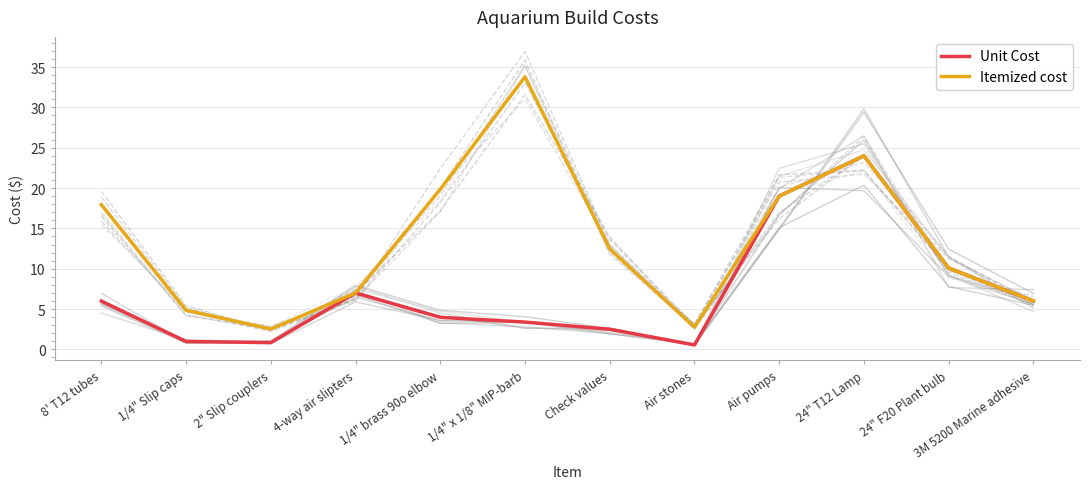

Reading left to right, what are all the values shown in this chart?

Unit Cost: 6.0	1.0	0.8	7.0	4.0	3.4	2.5	0.6	19.0	24.0	10.1	6.0
Itemized cost: 17.9	4.8	2.5	7.0	19.9	33.8	12.4	2.8	19.0	24.0	10.1	6.0